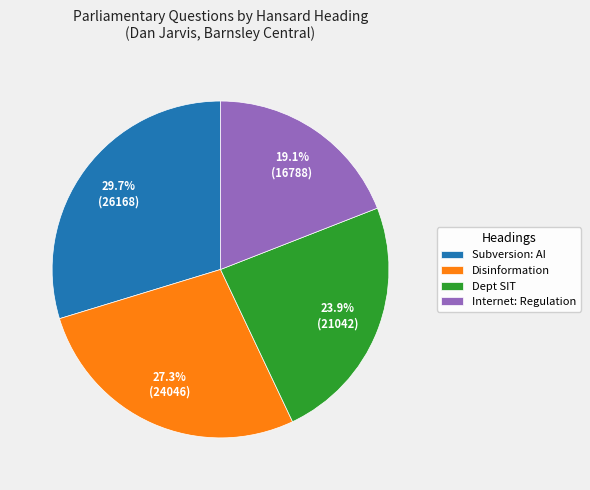

The Internet: Regulation slice represents 19% of the pie. True or false?

True